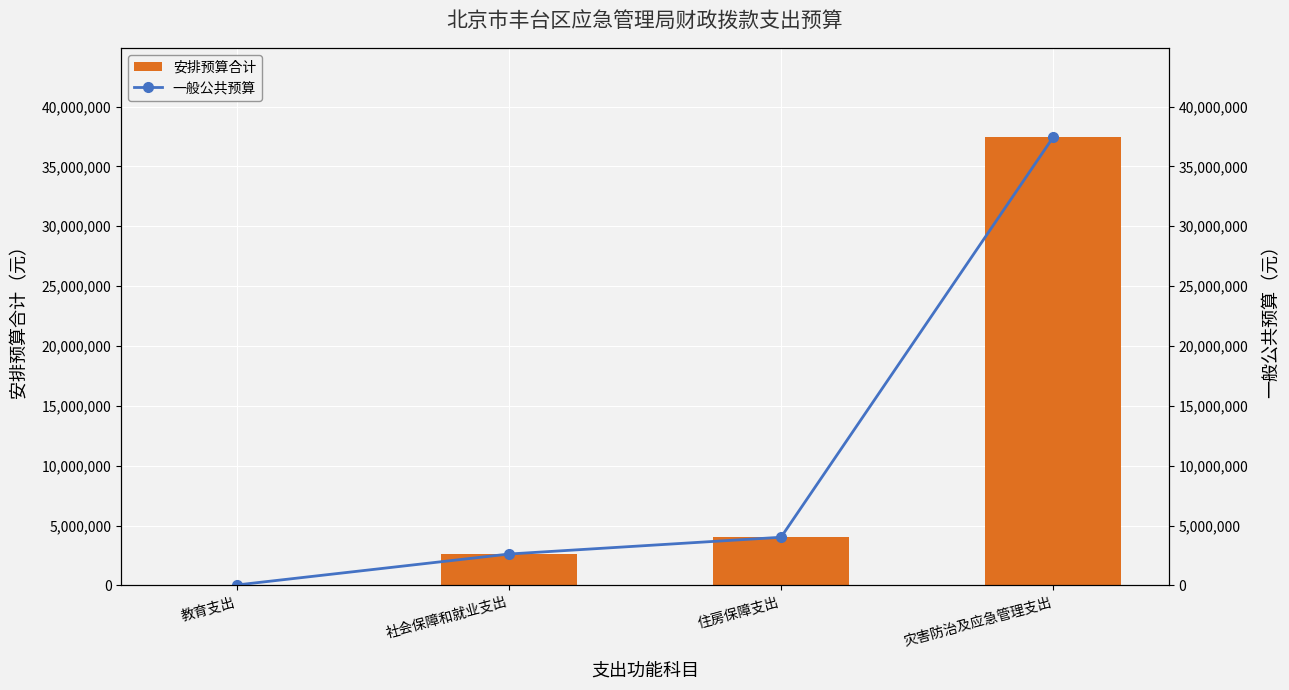

What is the label of the 1st bar from the left?

教育支出